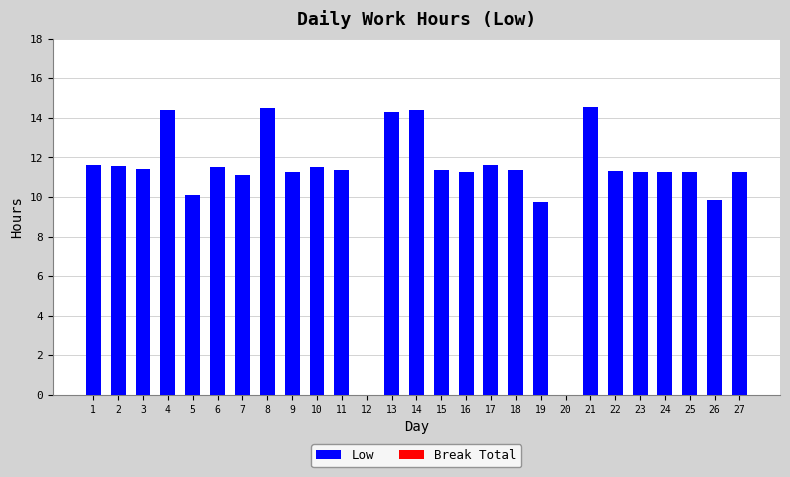

What is the maximum value shown in the chart?

14.5